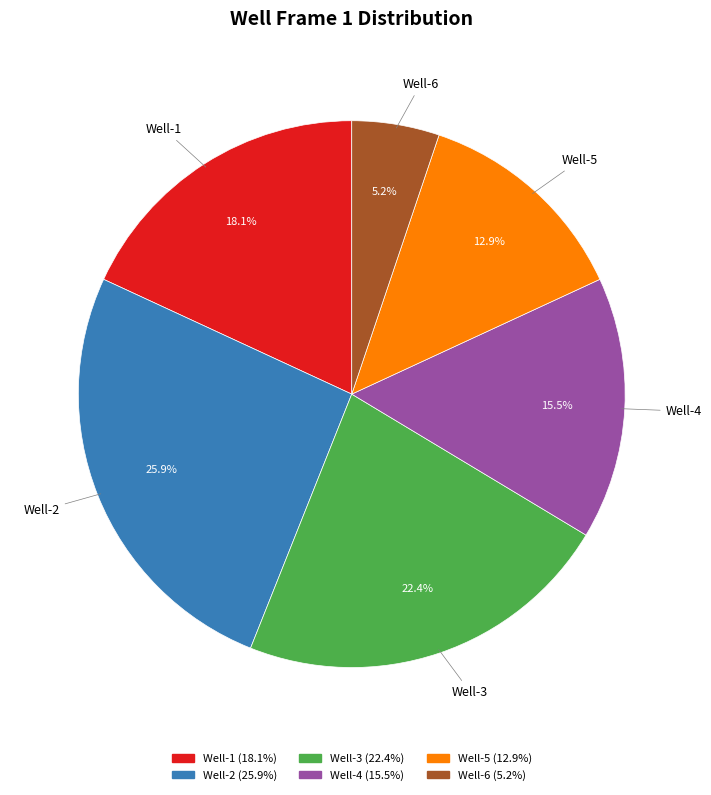

Which slice is the smallest?

Well-6